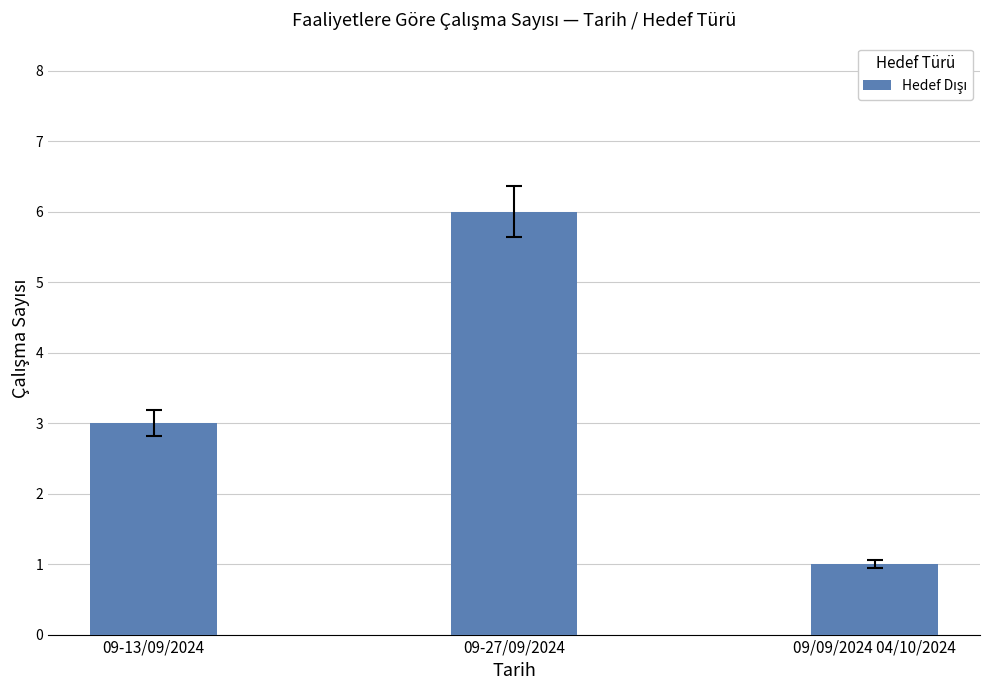

The value at 09-27/09/2024 is 10. True or false?

False